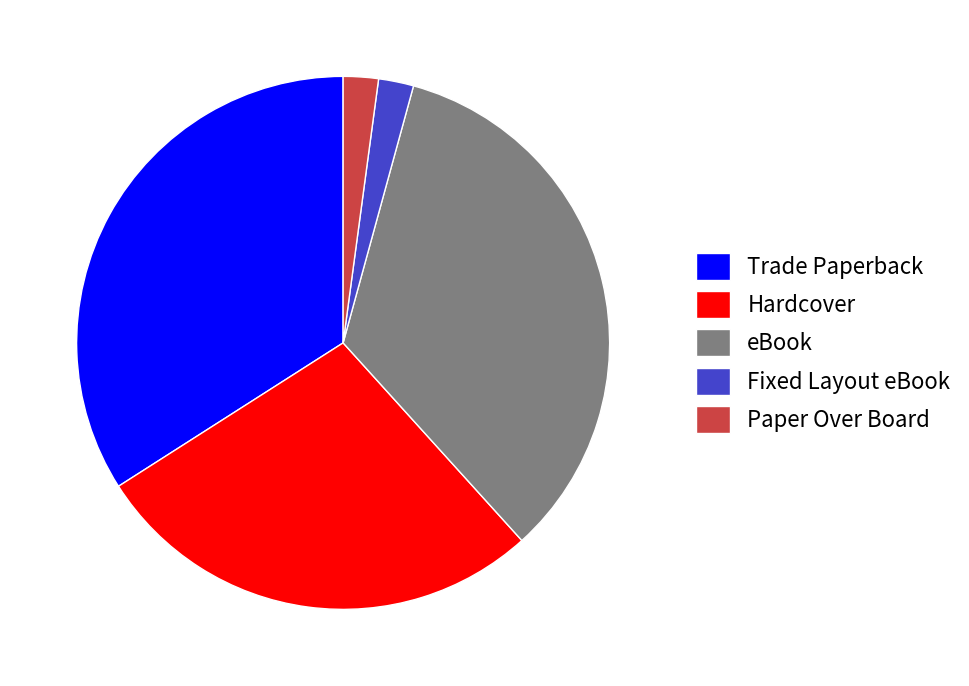

Do Trade Paperback and eBook together represent more than half of the pie?

Yes